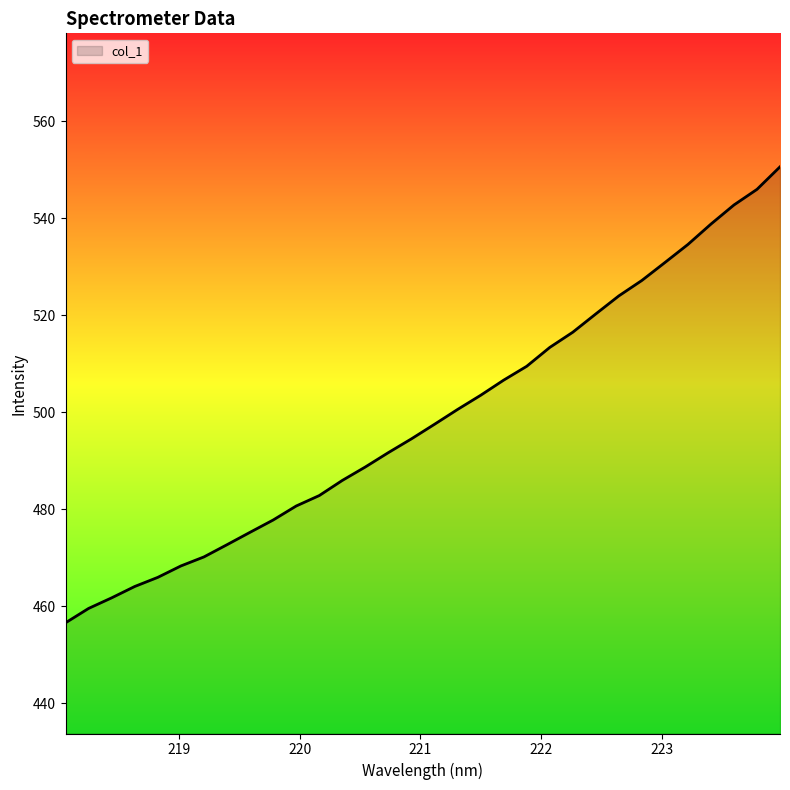

What is the smallest value displayed?

456.6